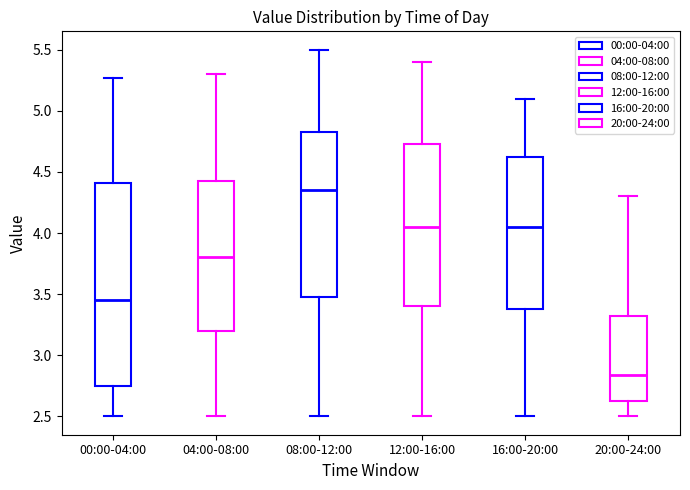

Reading left to right, read every box against the y-axis: the position of its median line, the range the box covers, and the ends of its whiskers. The values are not printed on the chart, so give them approximately, as read against the axis.

00:00-04:00: median 3.45, box 2.75 to 4.40, whiskers 2.50 to 5.25
04:00-08:00: median 3.80, box 3.20 to 4.45, whiskers 2.50 to 5.30
08:00-12:00: median 4.35, box 3.50 to 4.85, whiskers 2.50 to 5.50
12:00-16:00: median 4.05, box 3.40 to 4.75, whiskers 2.50 to 5.40
16:00-20:00: median 4.05, box 3.40 to 4.65, whiskers 2.50 to 5.10
20:00-24:00: median 2.85, box 2.60 to 3.35, whiskers 2.50 to 4.30